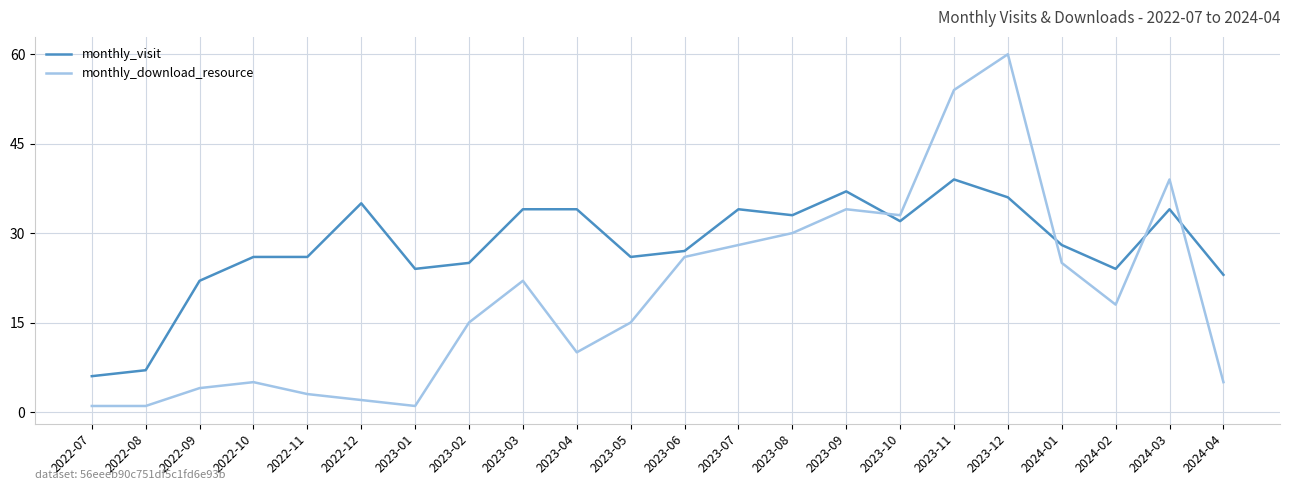

What position from the left is 2023-03?

9